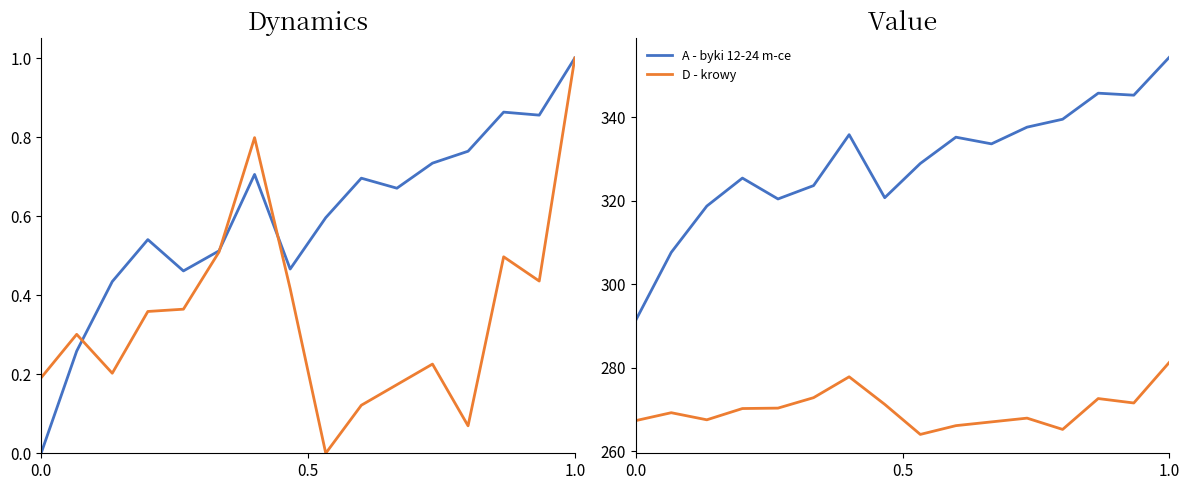

Reading right to left, transcribe all the data shown in this chart.

A - byki 12-24 m-ce: 354.4	345.3	345.7	339.5	337.6	333.6	335.2	328.9	320.7	335.8	323.6	320.4	325.4	318.7	307.6	291.3
D - krowy: 281.3	271.5	272.6	265.2	267.9	267.0	266.1	264.0	271.2	277.8	272.8	270.3	270.2	267.5	269.2	267.3